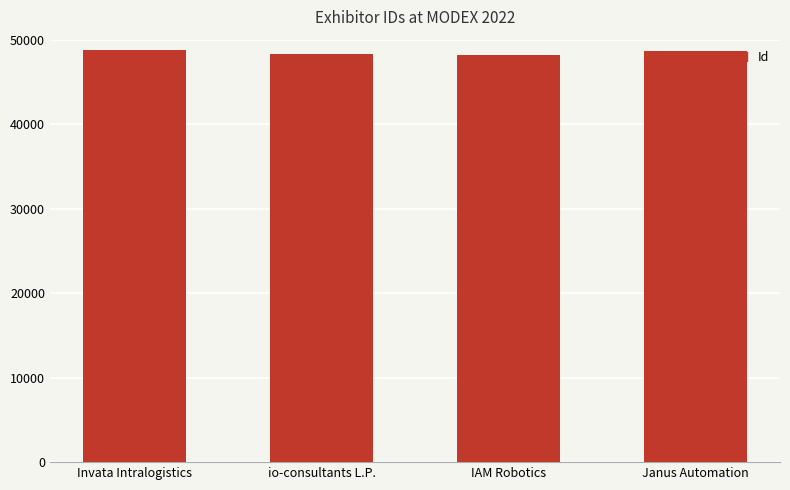

The value at io-consultants L.P. is 48305. True or false?

True